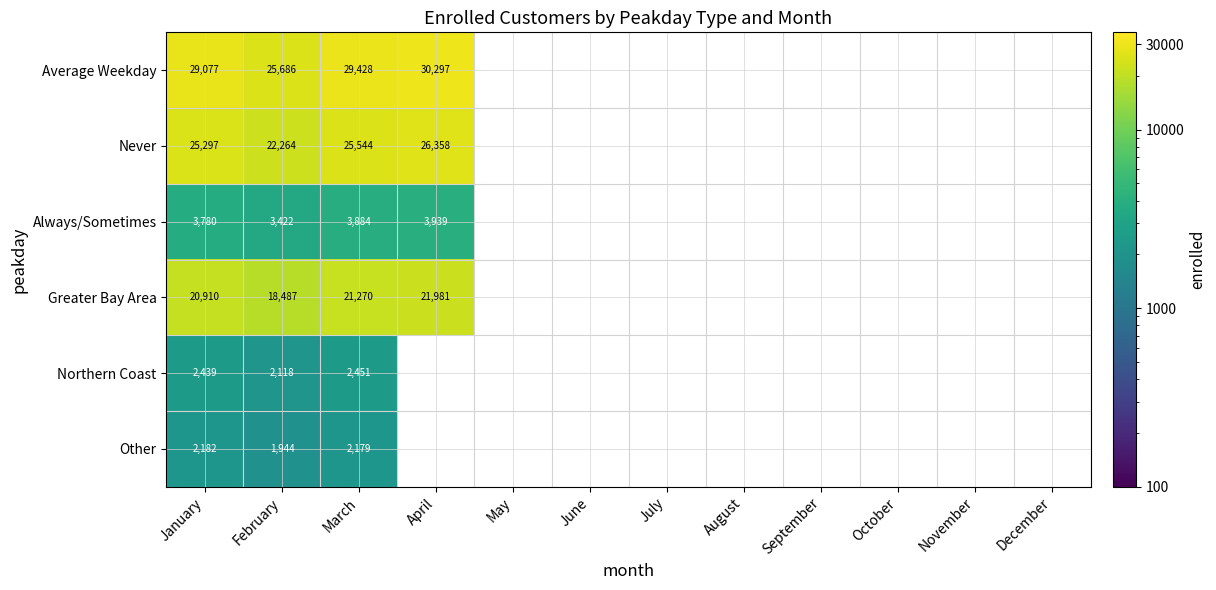

Which series changed the most between February and April?

Average Weekday